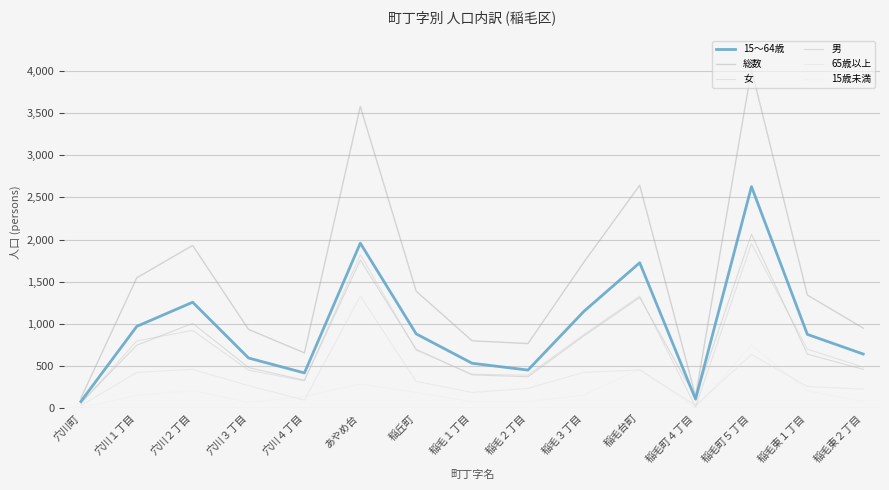

True or false: 男 has more than 1 interior local peaks.

True